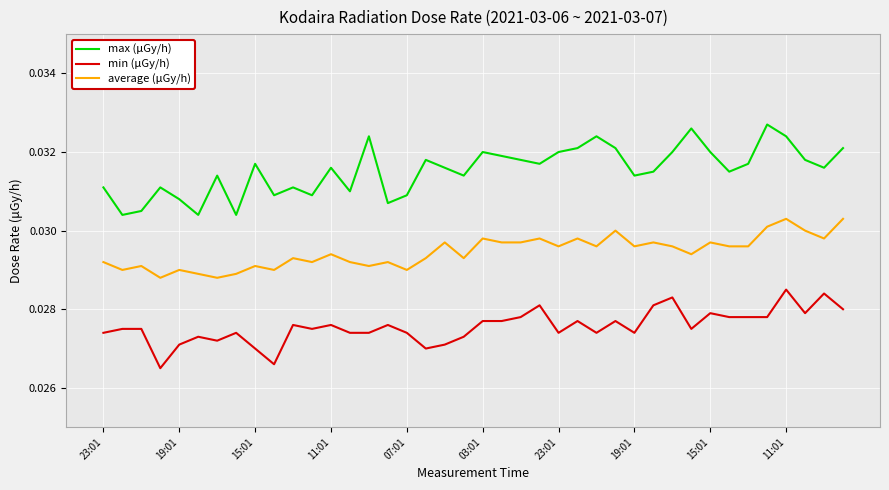

List the series in order of their peak value, highest first.

max (μGy/h), average (μGy/h), min (μGy/h)